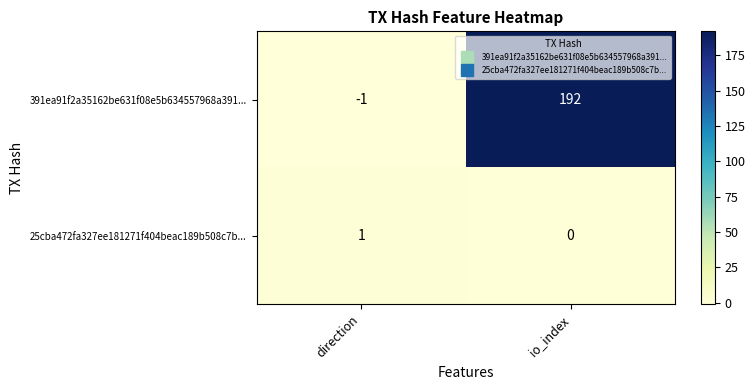

How many series are shown in this chart?

2